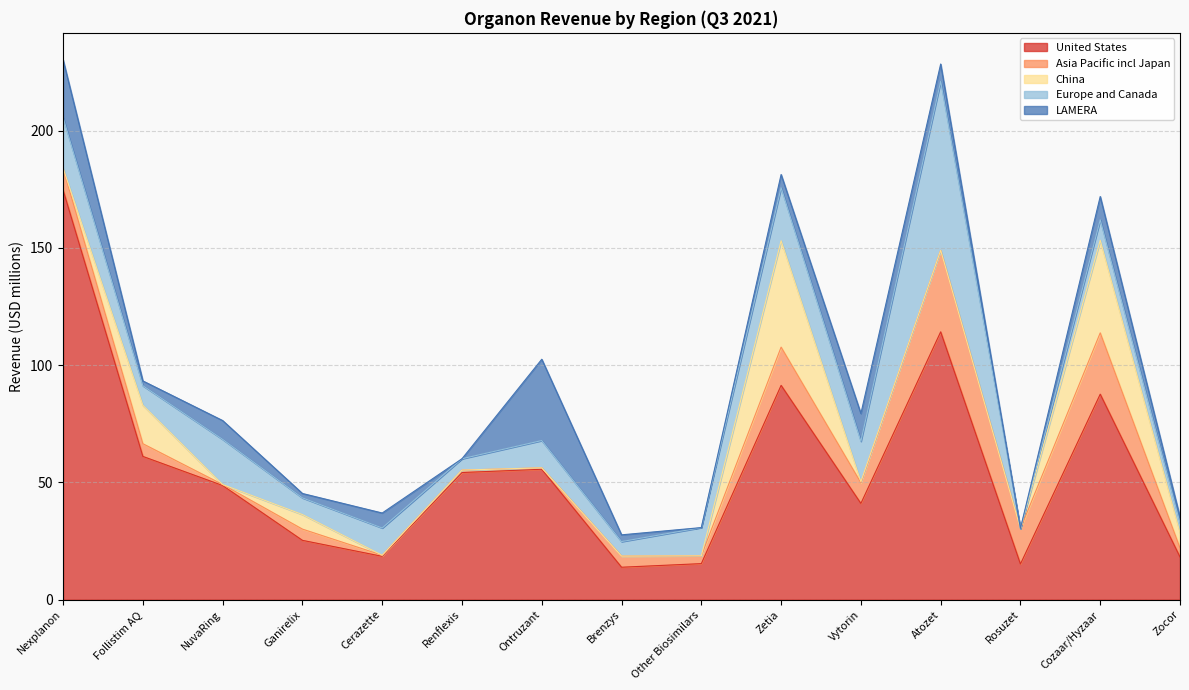

List the series in order of their peak value, lowest first.

LAMERA, Asia Pacific incl Japan, China, Europe and Canada, United States